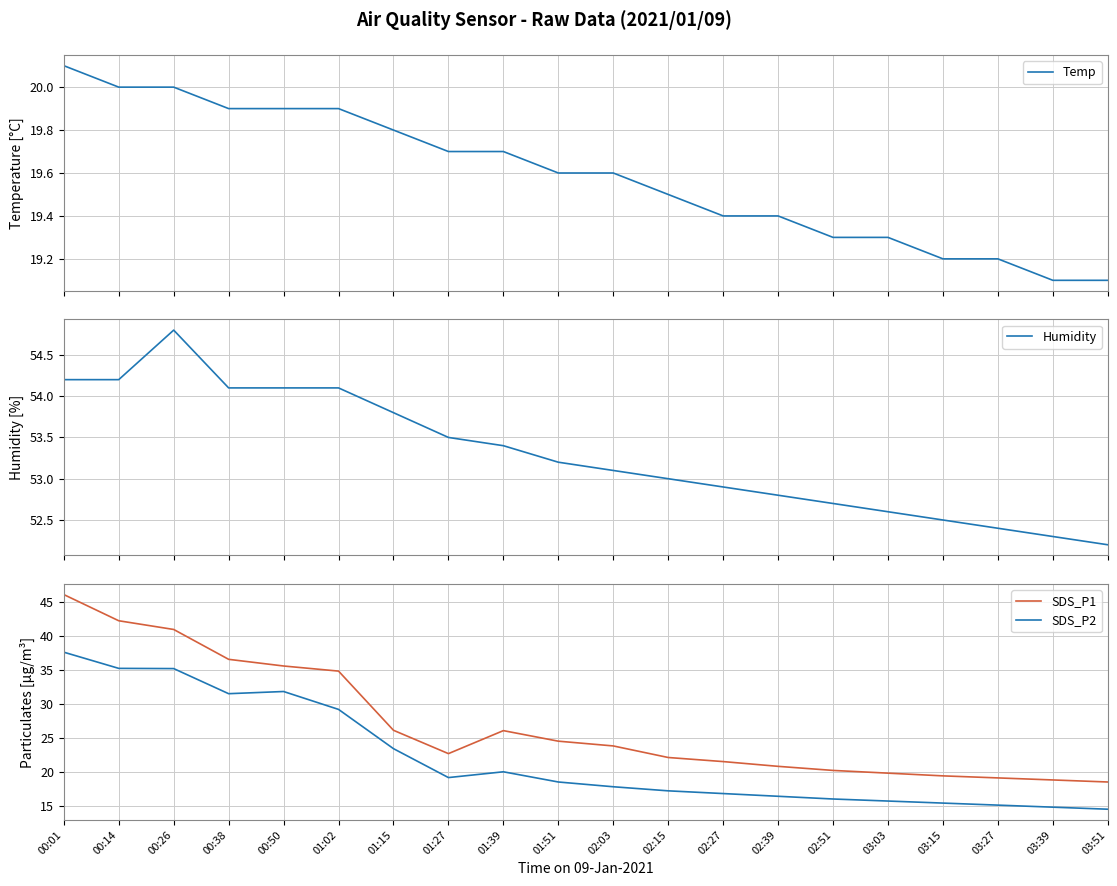

What is the maximum value for Humidity?

54.8